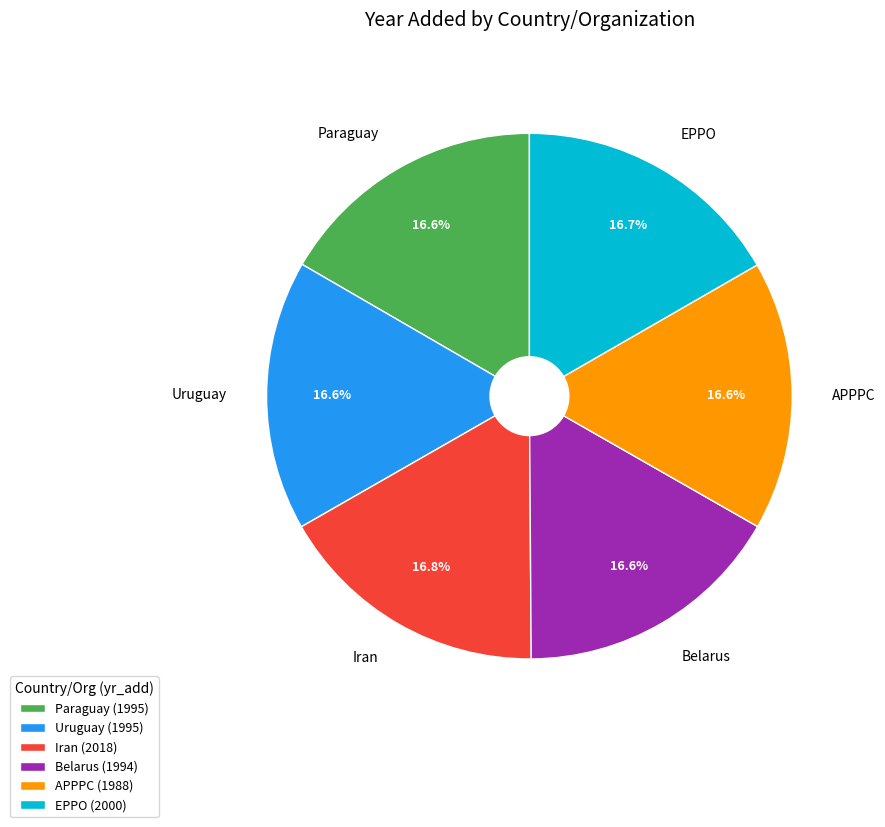

Approximately how many times larger is the value at Uruguay compared to Paraguay?

1.0